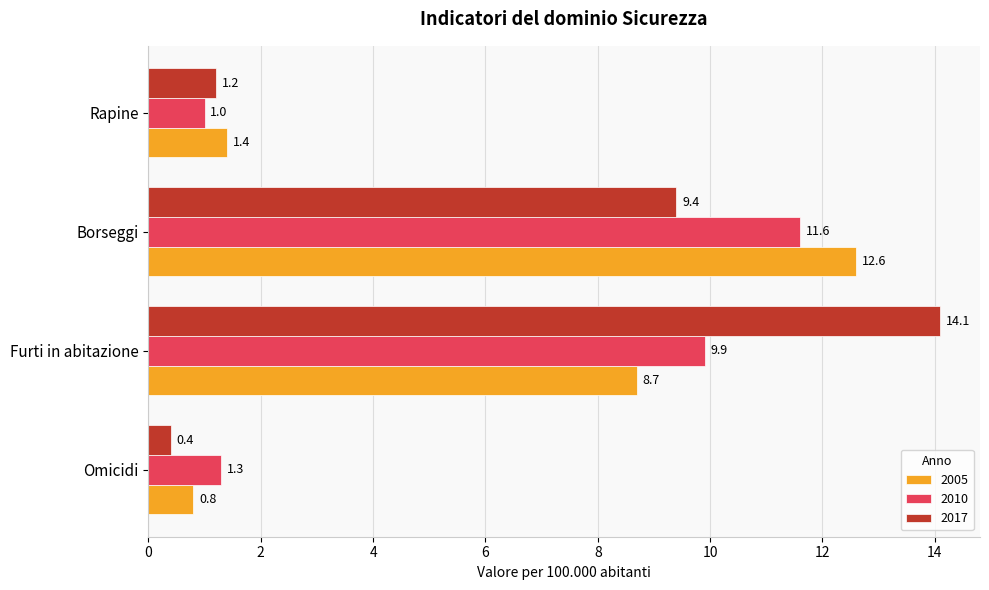

Which series has the largest range (max minus min)?

2017